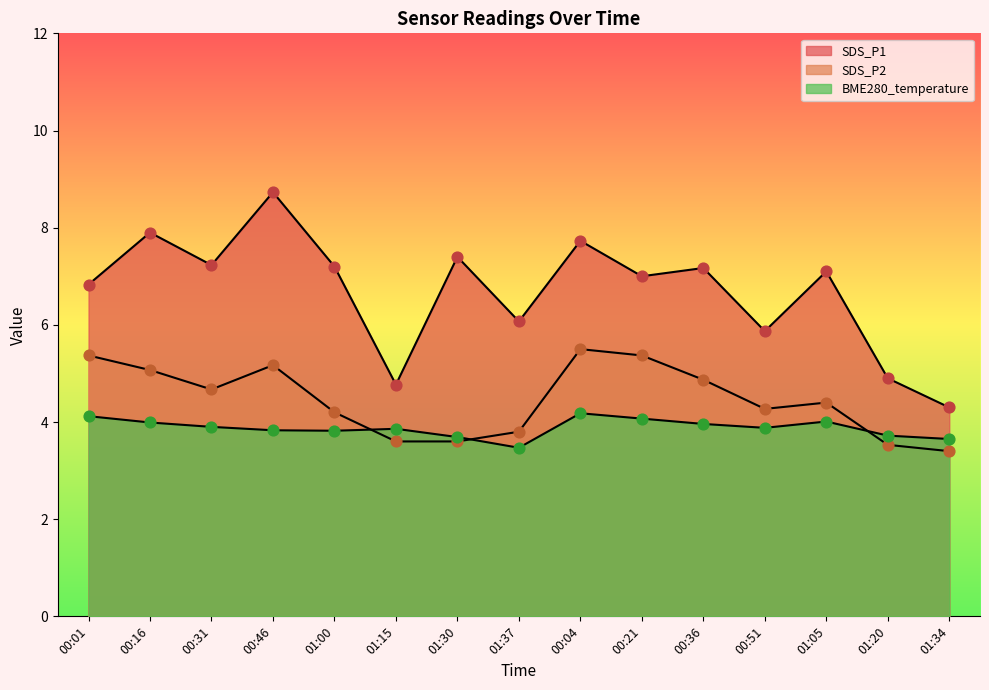

What are all the series names shown in the legend?

SDS_P1, SDS_P2, BME280_temperature